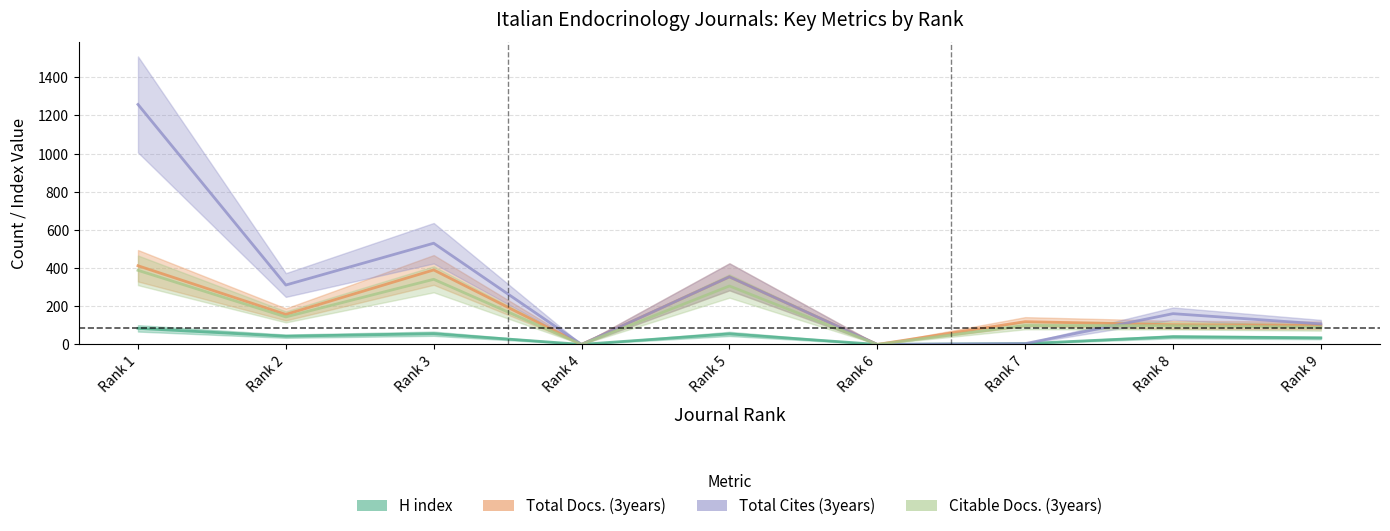

Which series has the widest spread of values?

Total Cites (3years)